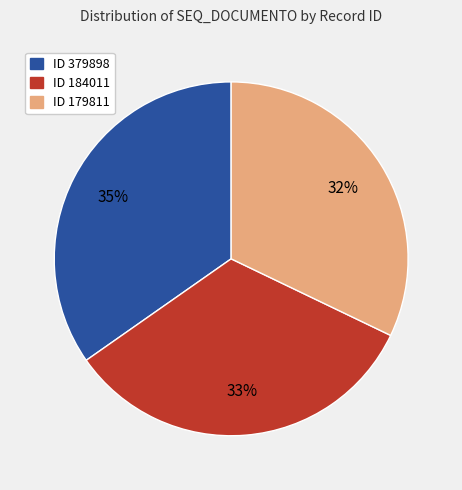

Does any single category account for the majority?

No